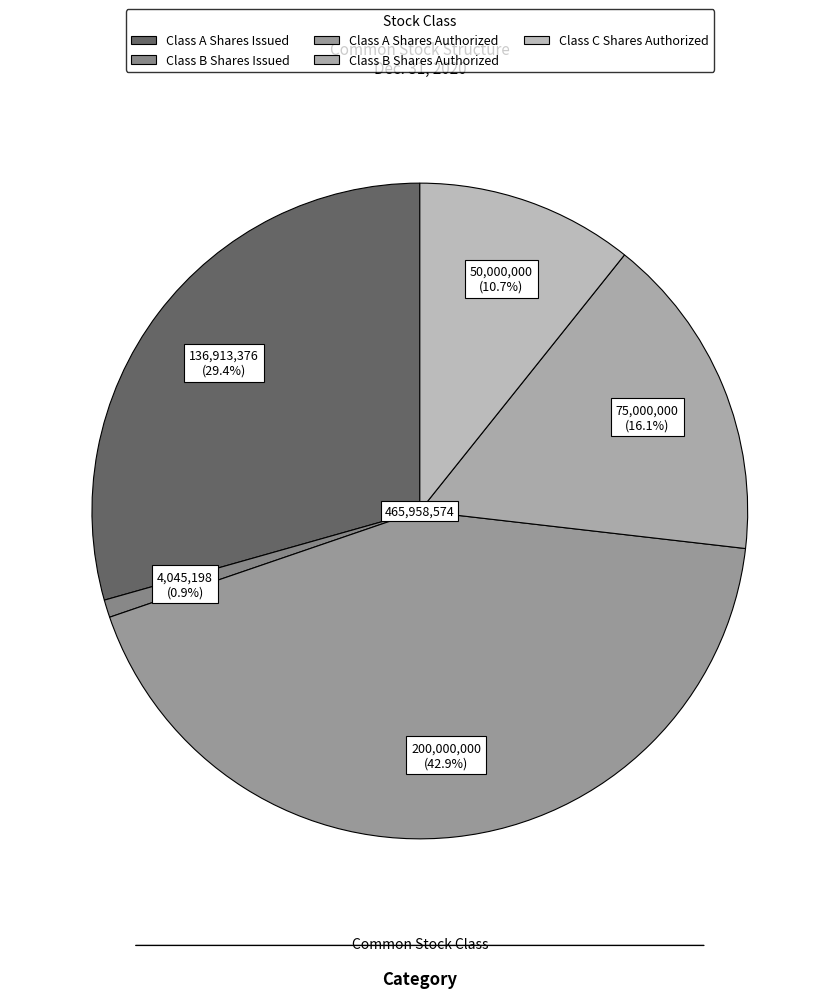

To the nearest percent, what is the difference between the largest and smallest slice percentages?

42%